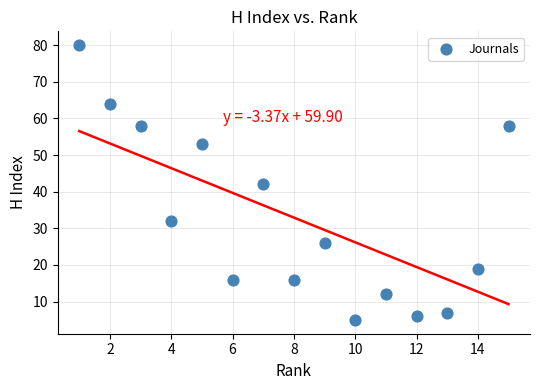

What is the range of X values (max minus min)?

14